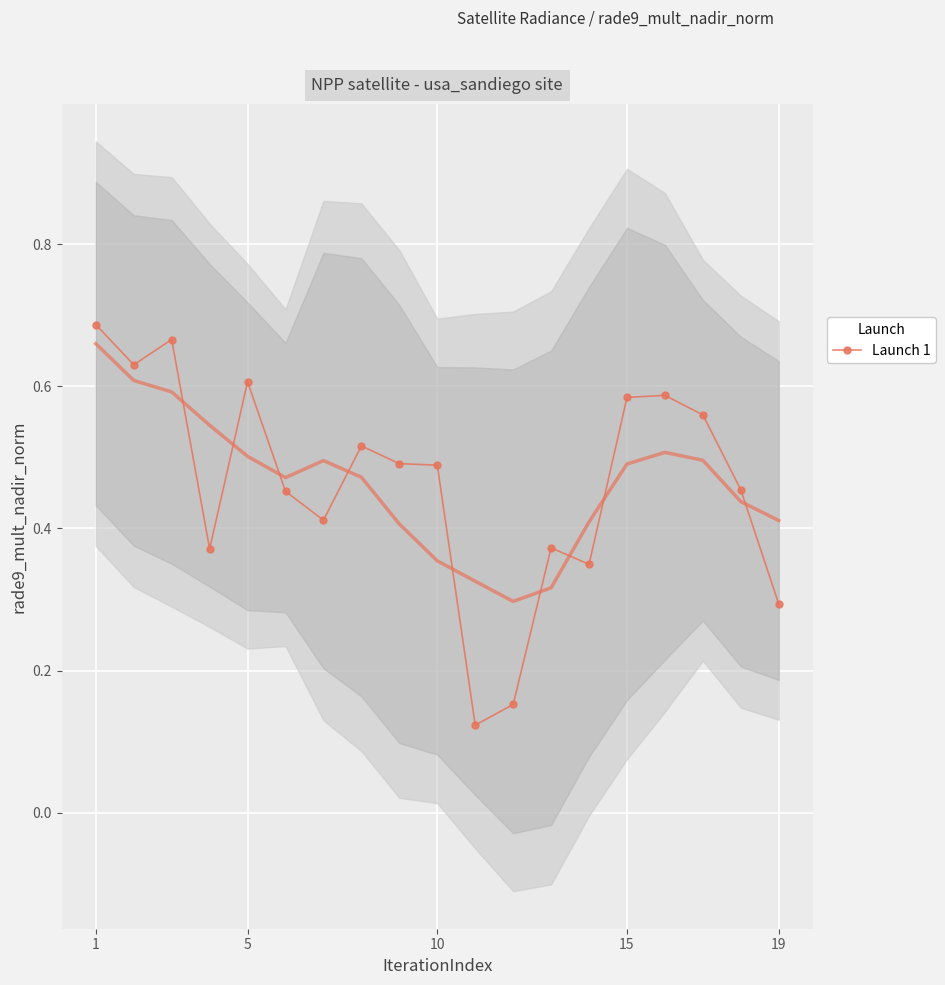

True or false: there are more than 0 points higher than both neighbors.

True